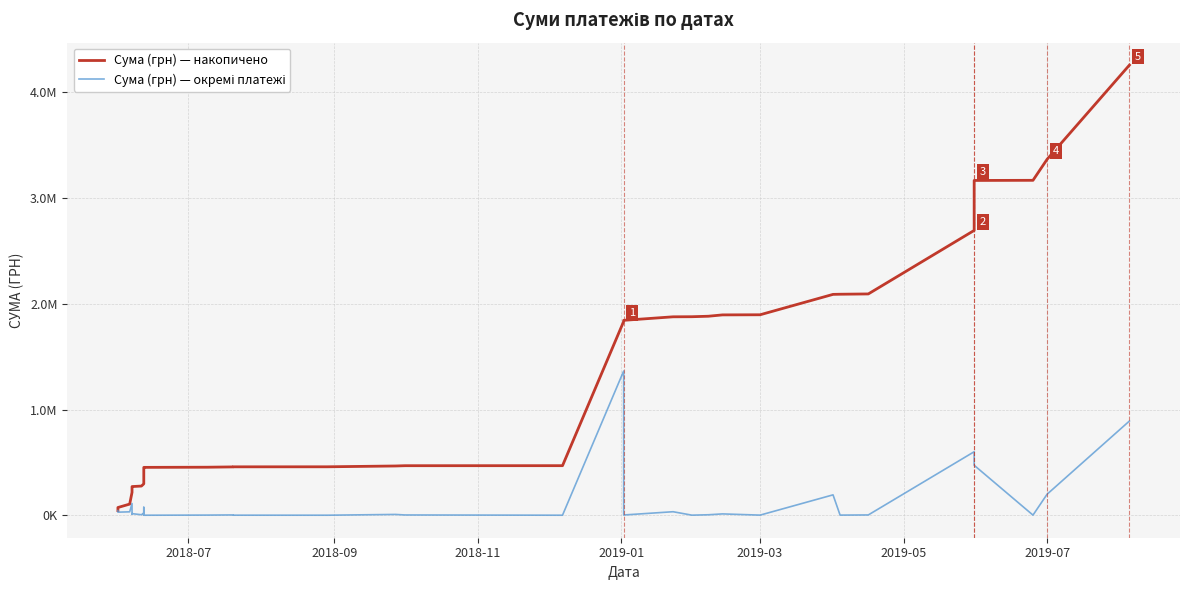

Reading left to right, transcribe all the data shown in this chart.

Сума (грн) — накопичено: 43992.0	73184.0	105494.0	216494.0	245994.0	256144.0	271264.0	276094.6	297094.6	316654.6	391634.6	402034.6	417394.6	421954.6	448204.6	452521.6	452836.6	454296.6	457266.6	457926.6	458265.6	465923.8	468595.8	468895.8	1833007.6	1841197.6	1843597.6	1876875.6	1877740.6	1882282.0	1894987.1	1896155.9	2089026.8	2090386.8	2093186.8	2693941.6	3166523.8	3167841.8	3366552.4	4257762.7
Сума (грн) — окремі платежі: 43992.0	29192.0	32310.0	111000.0	29500.0	10150.0	15120.0	4830.6	21000.0	19560.0	74980.0	10400.0	15360.0	4560.0	26250.0	4317.0	315.0	1460.0	2970.0	660.0	339.0	7658.2	2672.0	300.0	1364111.8	8190.0	2400.0	33278.0	865.0	4541.3	12705.2	1168.8	192870.9	1360.0	2800.0	600754.8	472582.2	1318.0	198710.6	891210.4